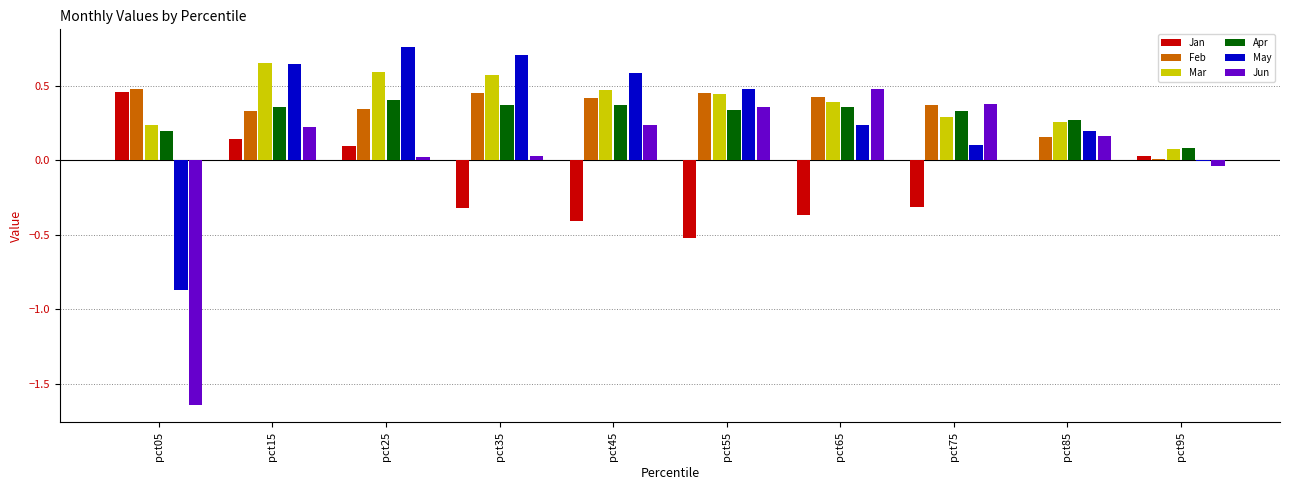

What is the sum of all Feb values?

3.4